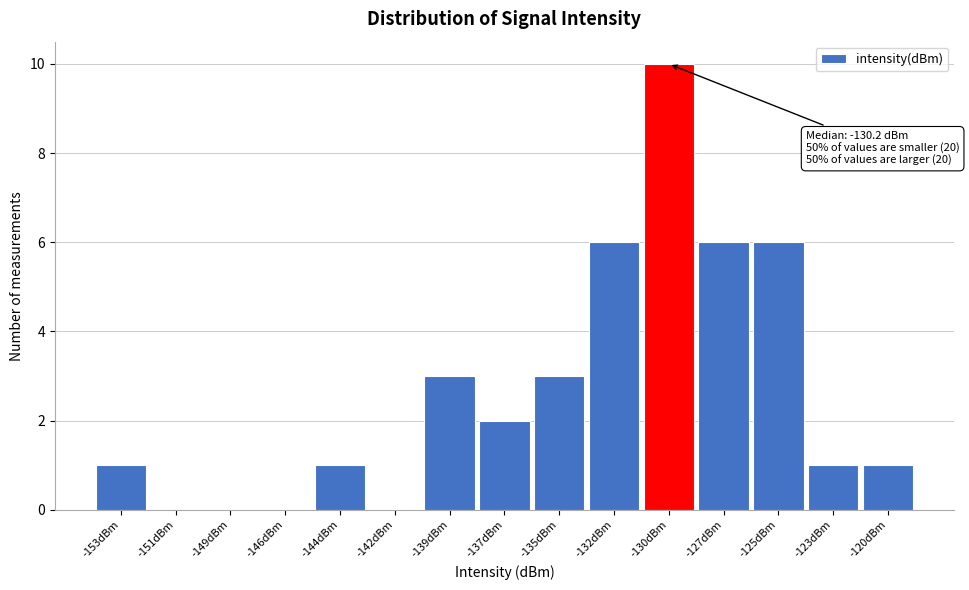

Reading left to right, what are all the values shown in this chart?

-153dBm=1	-151dBm=0	-149dBm=0	-146dBm=0	-144dBm=1	-142dBm=0	-139dBm=3	-137dBm=2	-135dBm=3	-132dBm=6	-130dBm=10	-127dBm=6	-125dBm=6	-123dBm=1	-120dBm=1